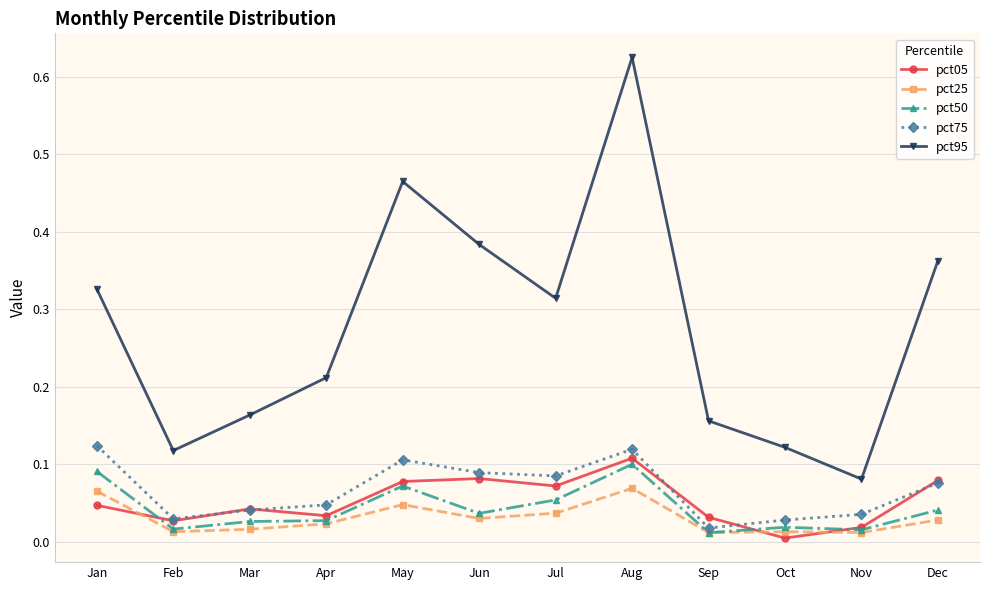

How many interior local peaks does the pct95 series have?

2